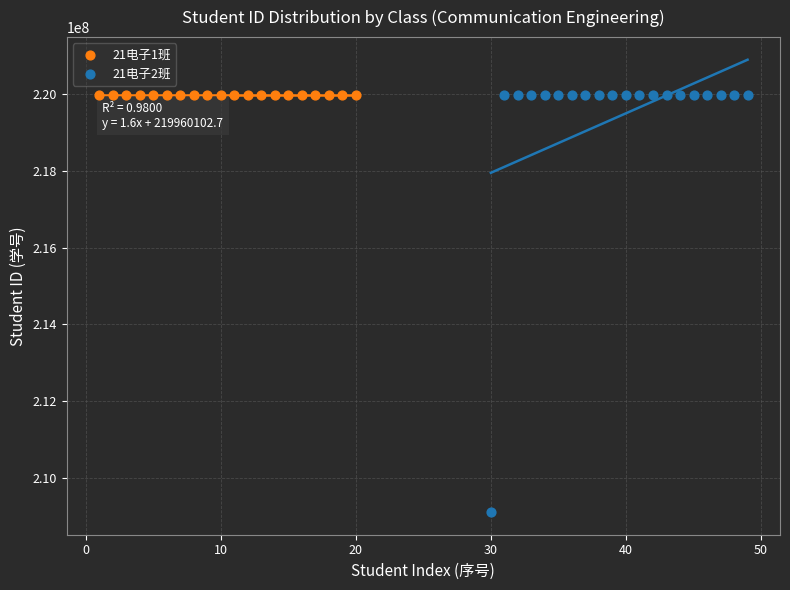

Which series has the largest Y range (max minus min)?

21电子2班